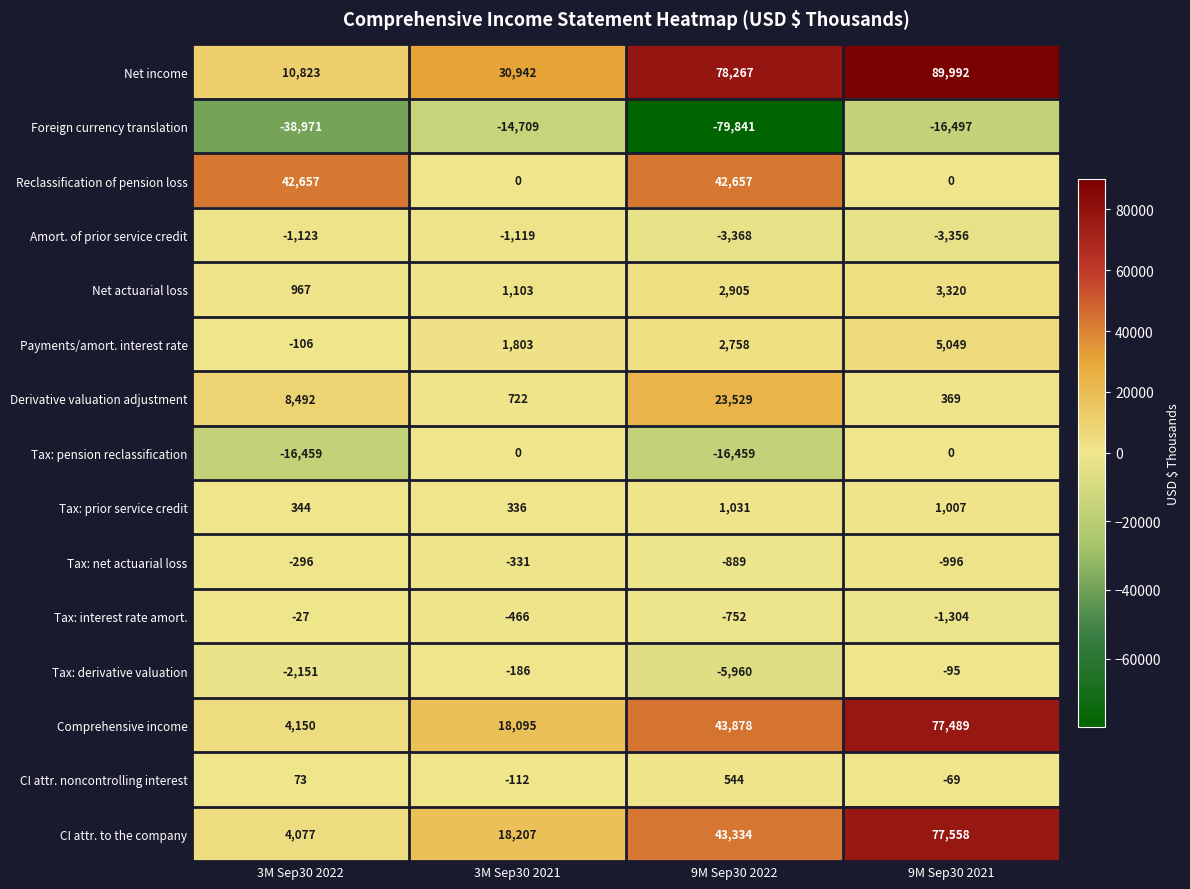

List the series in order of their peak value, highest first.

Net income, CI attr. to the company, Comprehensive income, Reclassification of pension loss, Derivative valuation adjustment, Payments/amort. interest rate, Net actuarial loss, Tax: prior service credit, CI attr. noncontrolling interest, Tax: pension reclassification, Tax: interest rate amort., Tax: derivative valuation, Tax: net actuarial loss, Amort. of prior service credit, Foreign currency translation